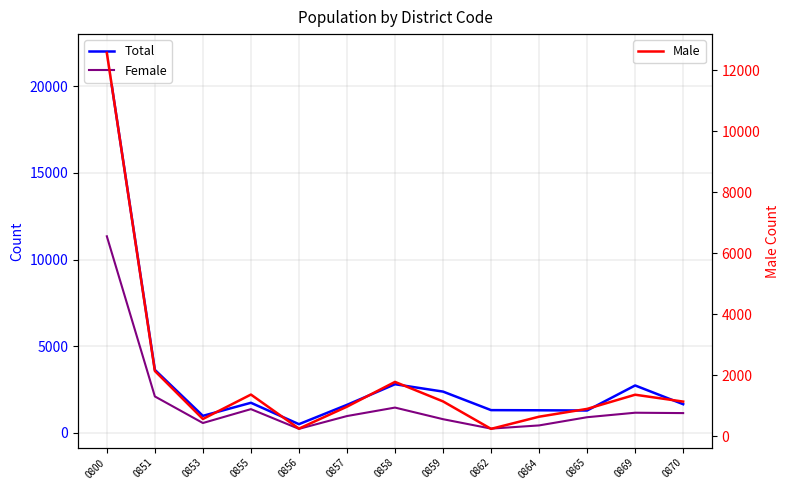

Between 0851 and 0869, which is larger?

0851